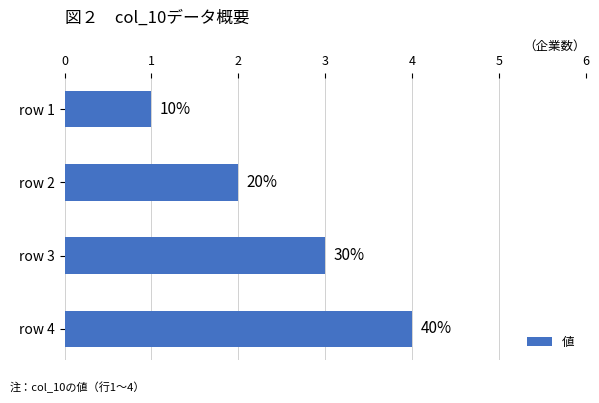

List the labels in order of value, smallest first.

row 1, row 2, row 3, row 4